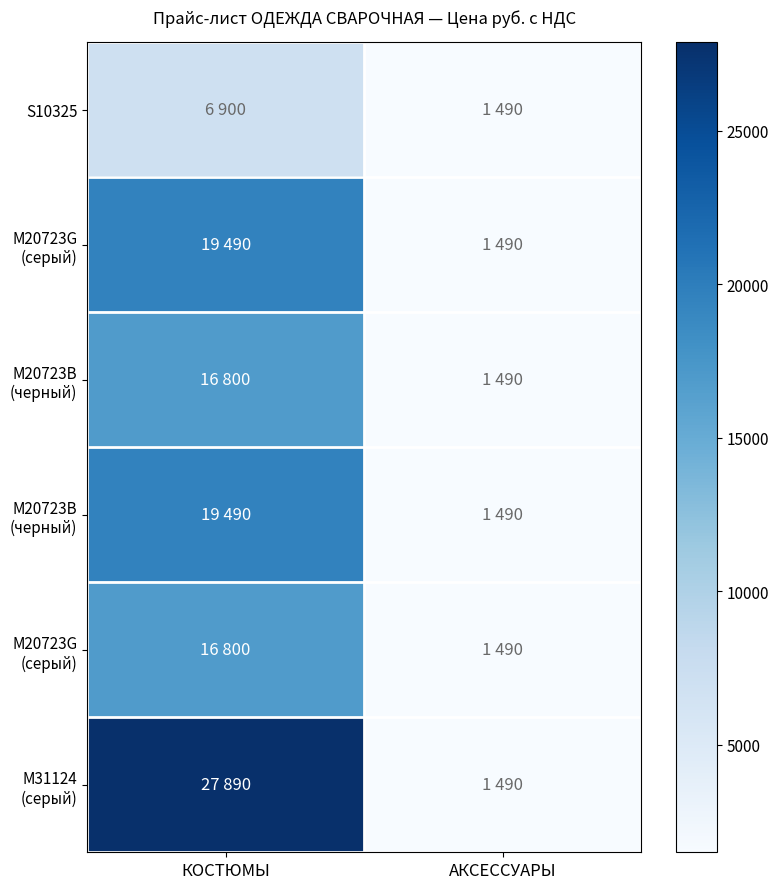

Which has a higher value, КОСТЮМЫ or АКСЕССУАРЫ?

КОСТЮМЫ